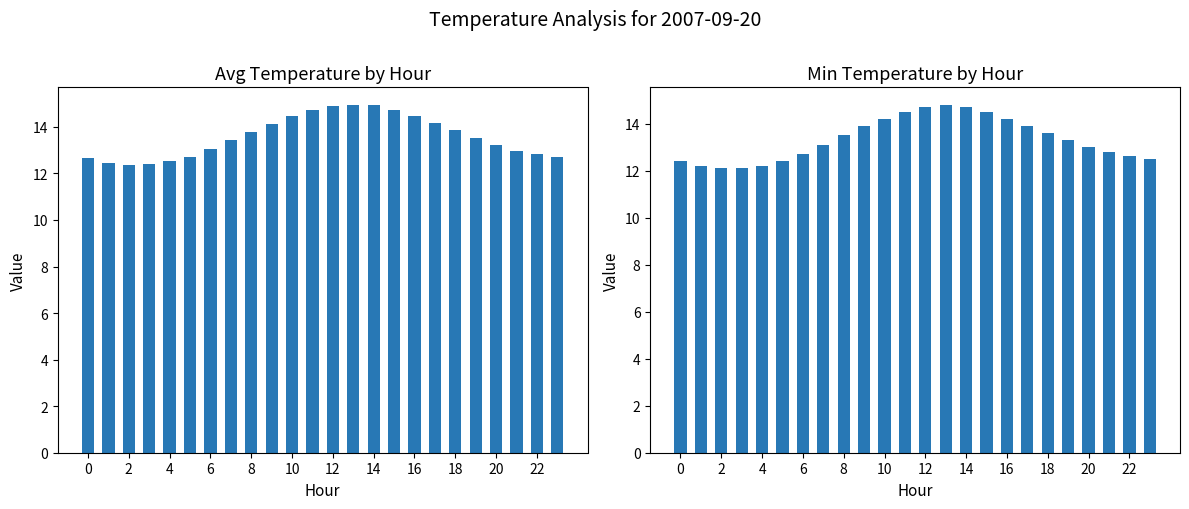

What is the highest value of the Avg Temp (°C) series?

14.9